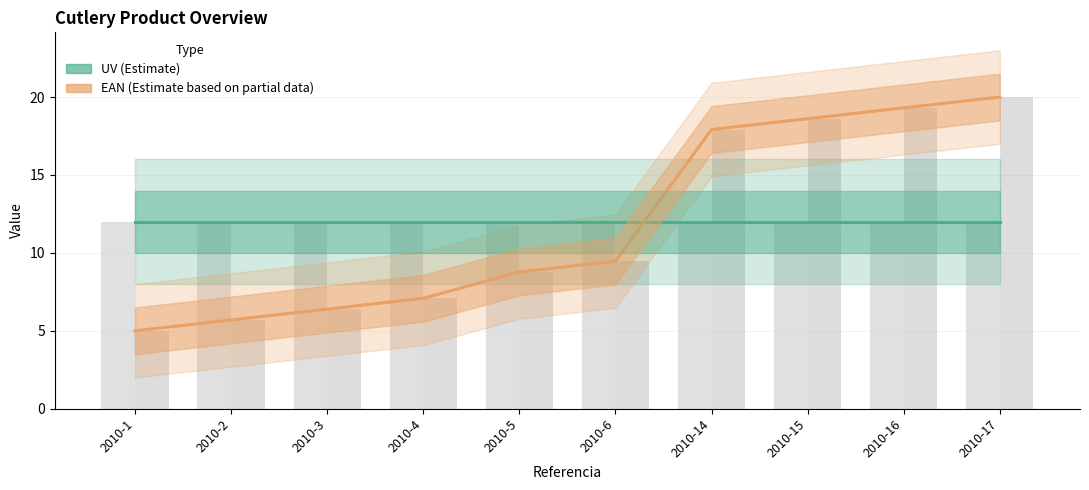

The value of UV (Estimate) at 2010-3 is 12.0. True or false?

True